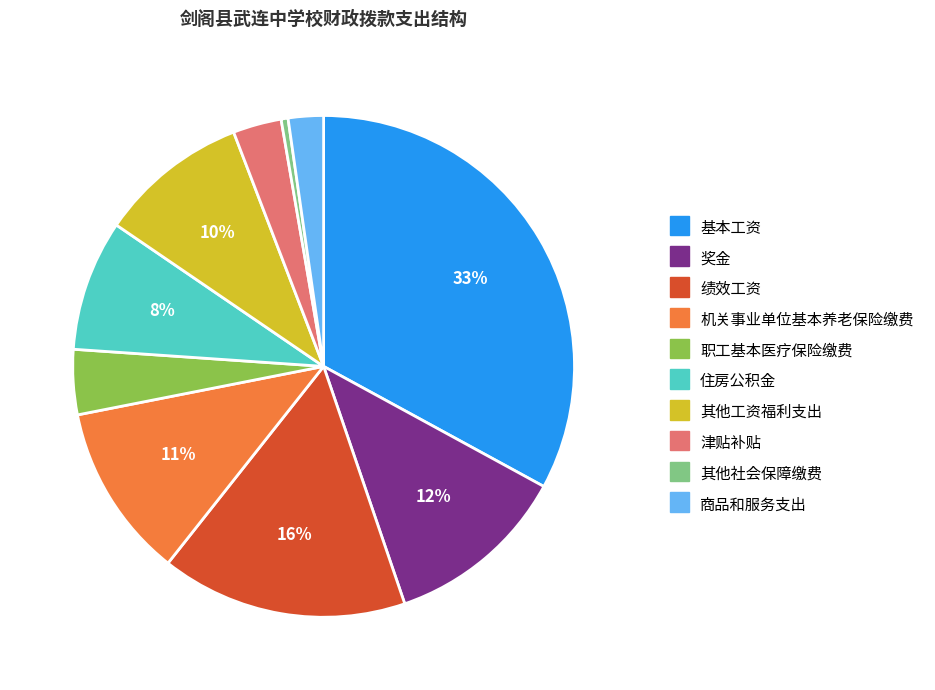

Approximately how many times larger is the value at 职工基本医疗保险缴费 compared to 津贴补贴?

1.3